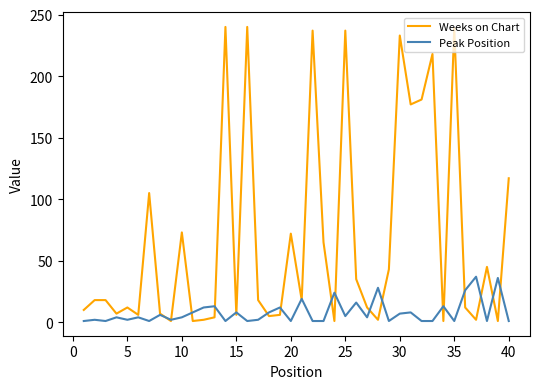

What is the greatest value displayed?

240